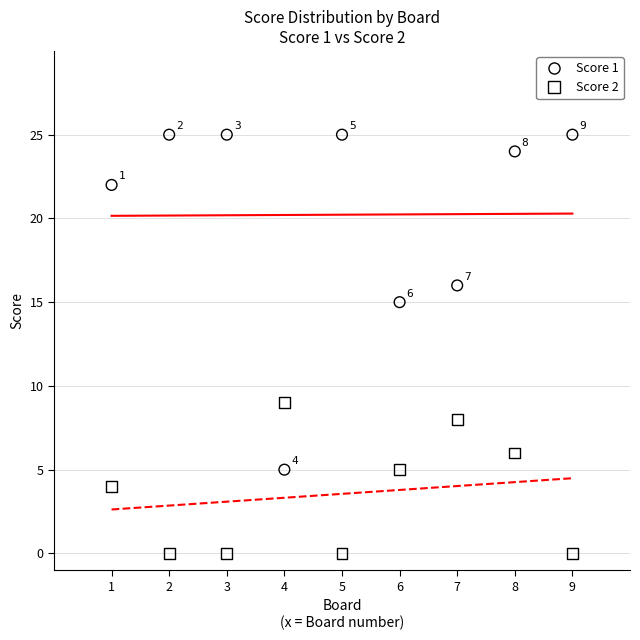

Across all data points, what is the range of X values (max minus min)?

8